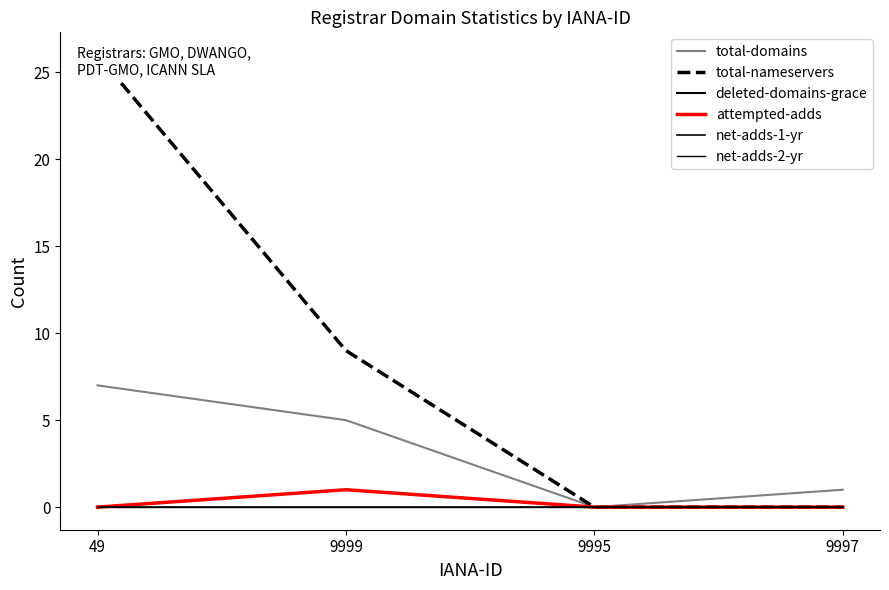

Count the number of data series in this chart.

6